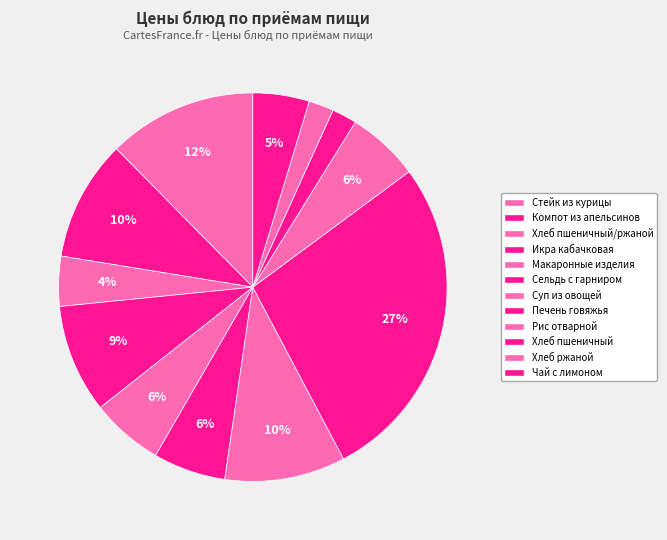

What is the largest slice in the pie chart?

Печень говяжья